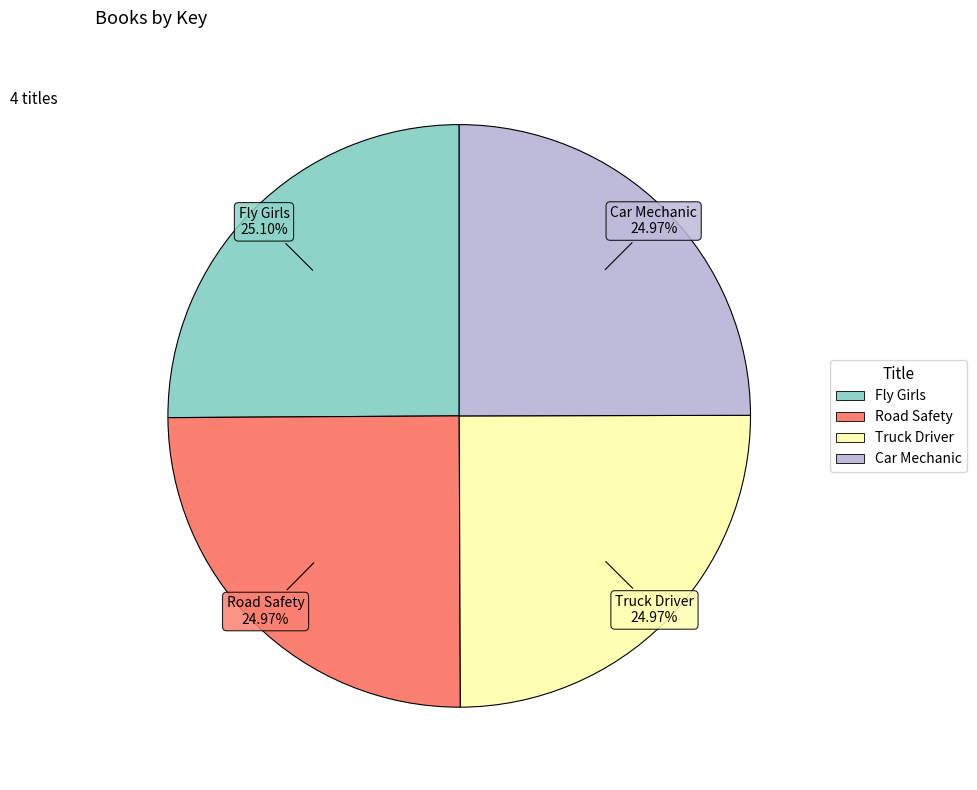

To the nearest percent, what percentage of the pie is Road Safety?

25%